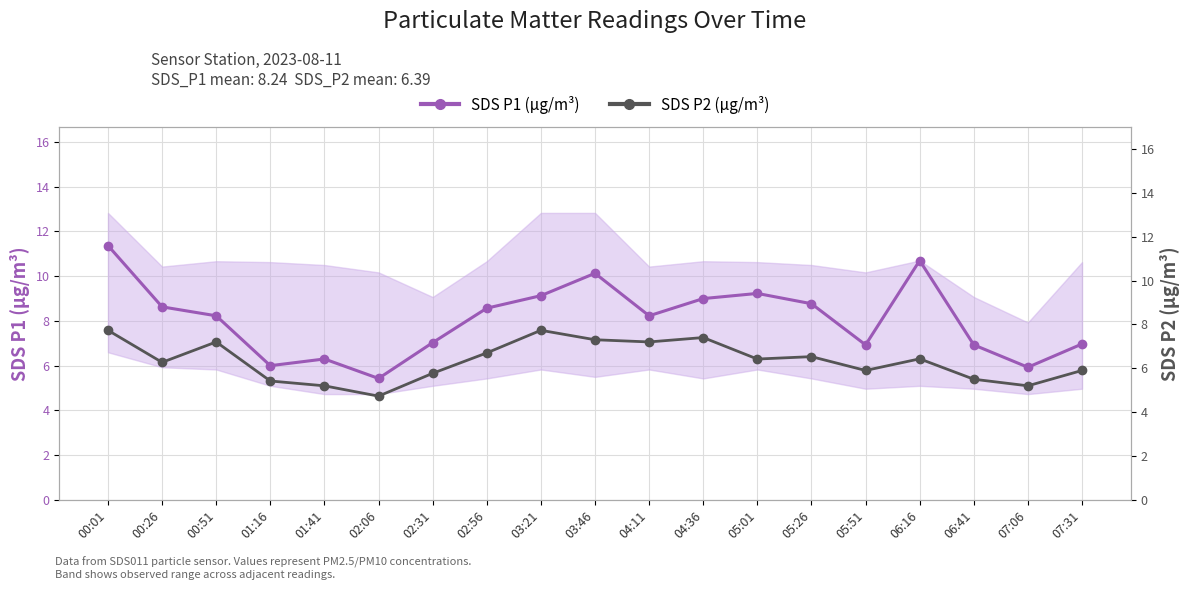

Reading right to left, transcribe all the data shown in this chart.

SDS P1 (µg/m³): 07:31=7.0	07:06=5.9	06:41=6.9	06:16=10.7	05:51=6.9	05:26=8.8	05:01=9.2	04:36=9.0	04:11=8.2	03:46=10.1	03:21=9.1	02:56=8.6	02:31=7.0	02:06=5.4	01:41=6.3	01:16=6.0	00:51=8.2	00:26=8.6	00:01=11.4
SDS P2 (µg/m³): 07:31=5.9	07:06=5.2	06:41=5.5	06:16=6.4	05:51=5.9	05:26=6.5	05:01=6.4	04:36=7.4	04:11=7.2	03:46=7.3	03:21=7.7	02:56=6.7	02:31=5.8	02:06=4.7	01:41=5.2	01:16=5.4	00:51=7.2	00:26=6.3	00:01=7.7